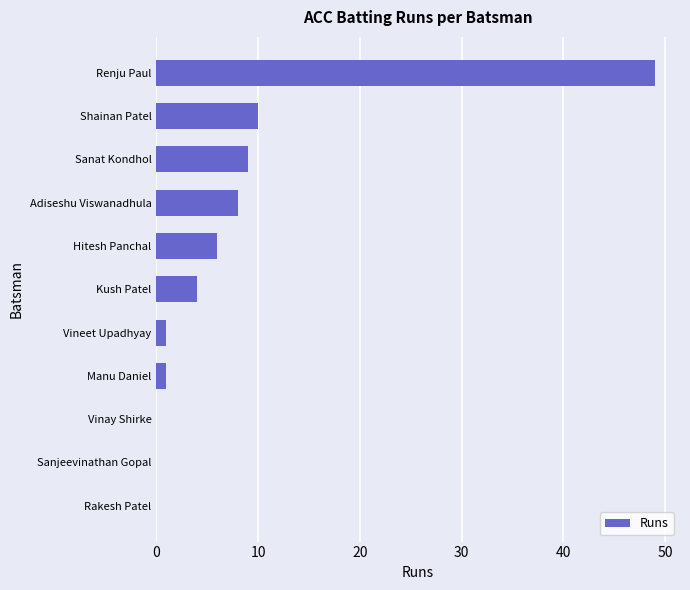

The chart shows a value of 49 at Renju Paul. True or false?

True